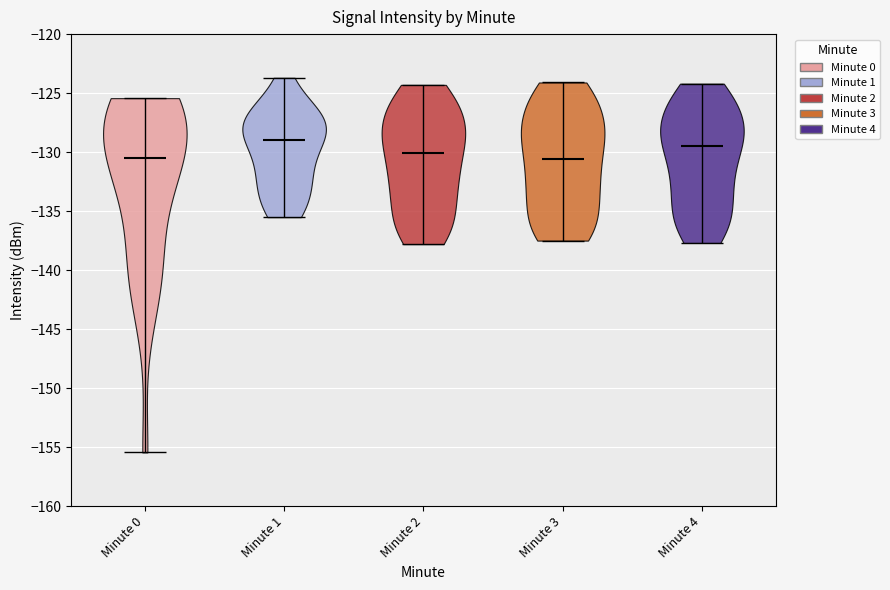

Reading left to right, read every violin against the y-axis: where its median line is, and the lowest and highest points it reaches. The values are not printed on the chart, so give them approximately, as read against the axis.

Minute 0: median line -130.5, lowest point -155.5, highest point -125.5
Minute 1: median line -129.0, lowest point -135.5, highest point -123.5
Minute 2: median line -130.0, lowest point -138.0, highest point -124.5
Minute 3: median line -130.5, lowest point -137.5, highest point -124.0
Minute 4: median line -129.5, lowest point -137.5, highest point -124.0